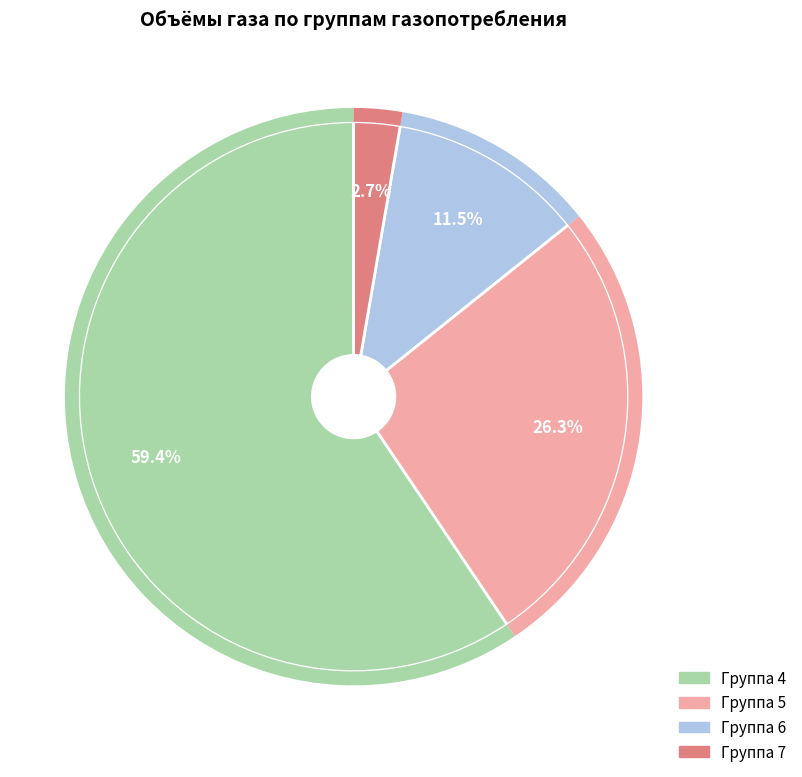

Does any single category account for the majority?

Yes